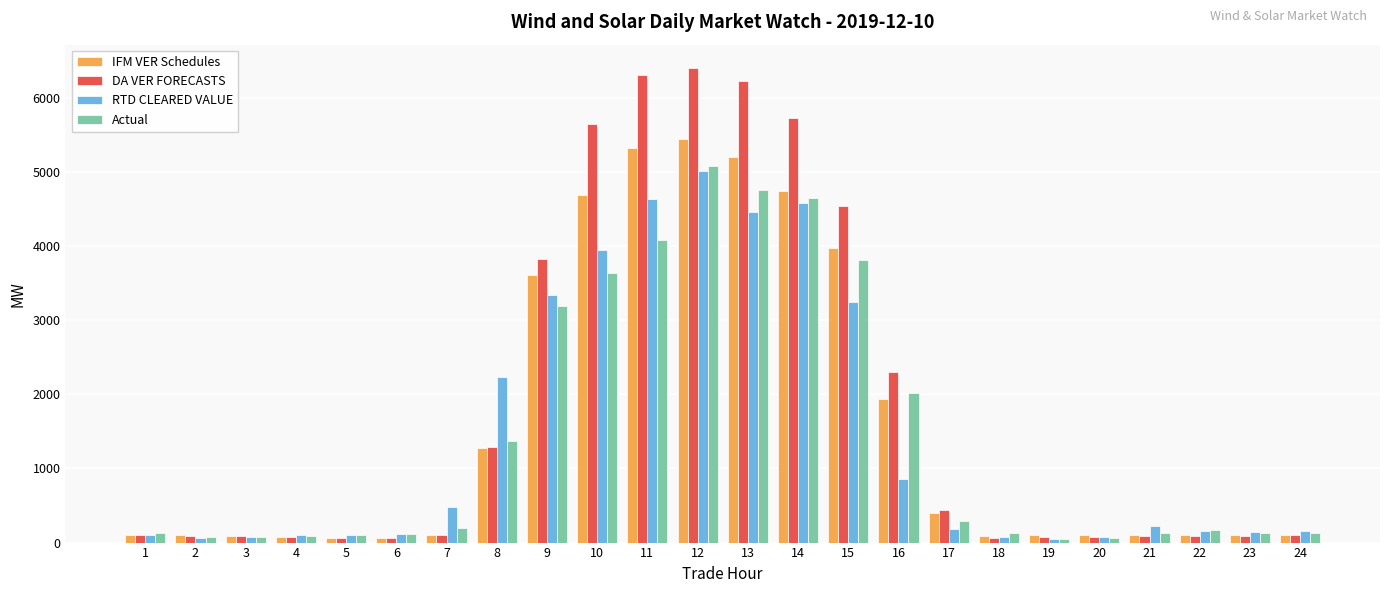

The DA VER FORECASTS series shows 6226.7 at 13. True or false?

True